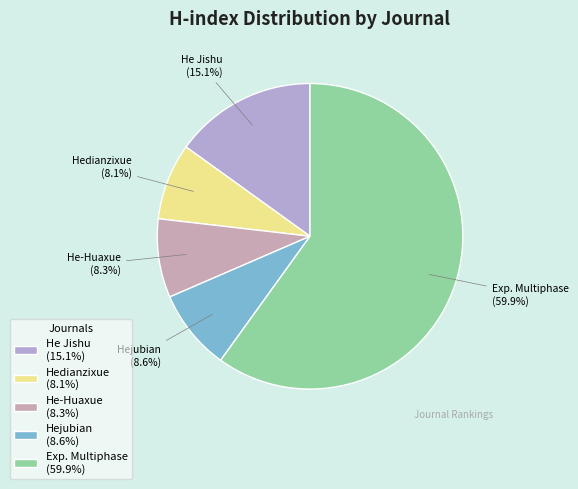

Does Exp. Multiphase (59.9%) account for over 50% of the chart?

Yes